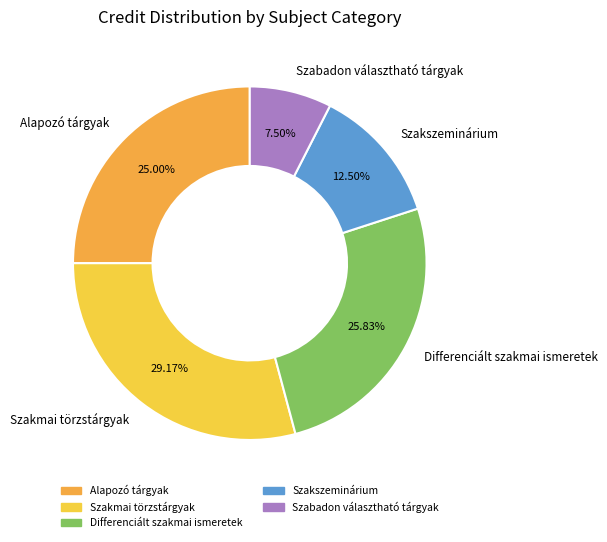

Count the number of slices in the pie.

5